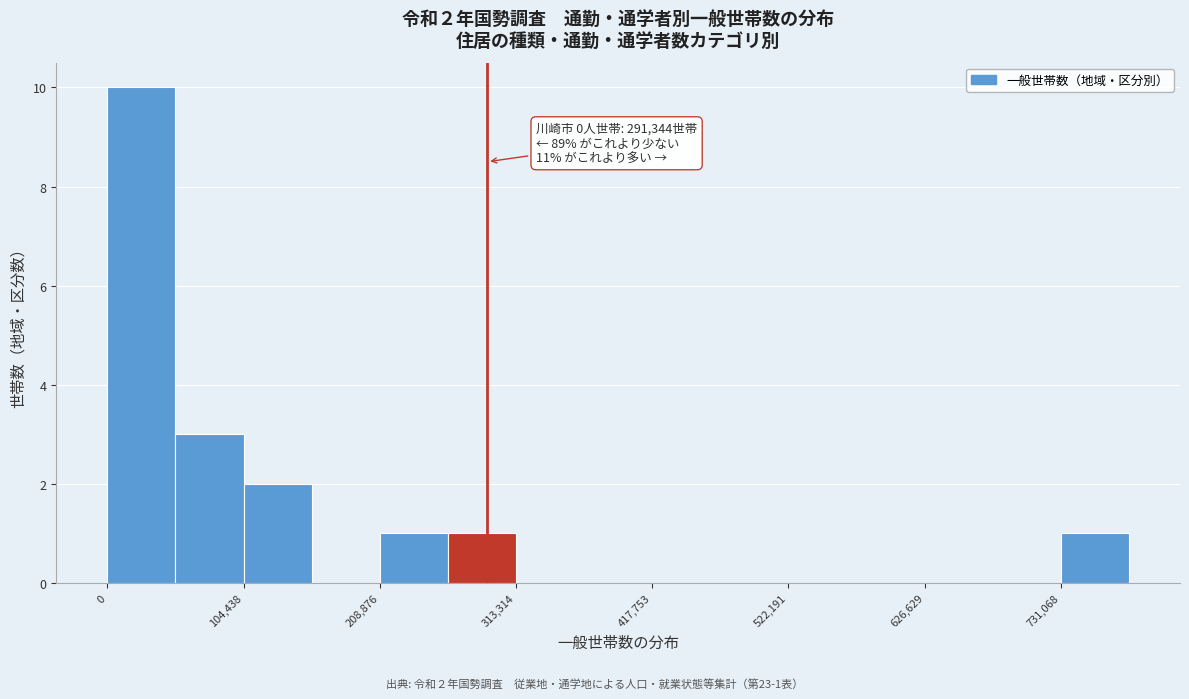

Around what value on the x-axis is the tallest bar? Give the approximate position of its centre, as read against the axis.

20000